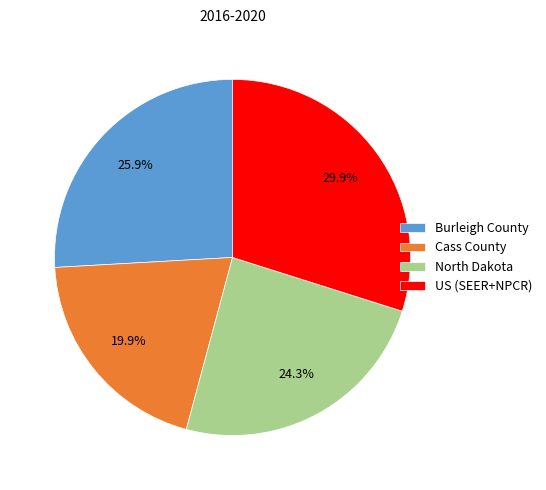

Which slice is the largest?

US (SEER+NPCR)